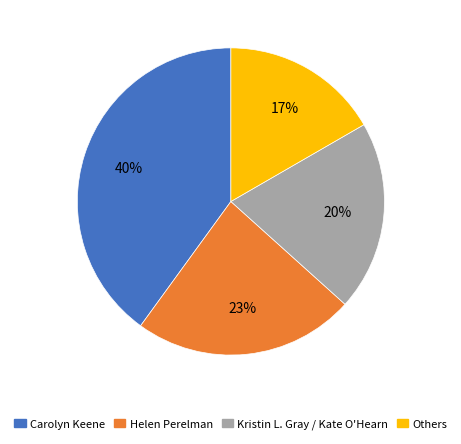

To the nearest percent, what is the average slice percentage?

25%